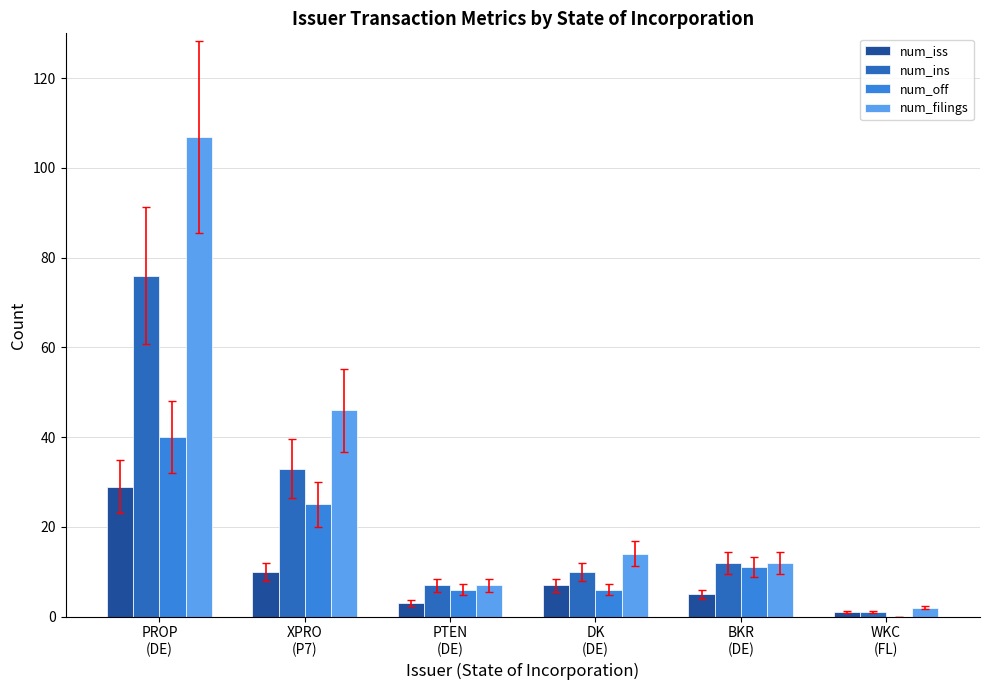

What is the greatest value displayed?

107